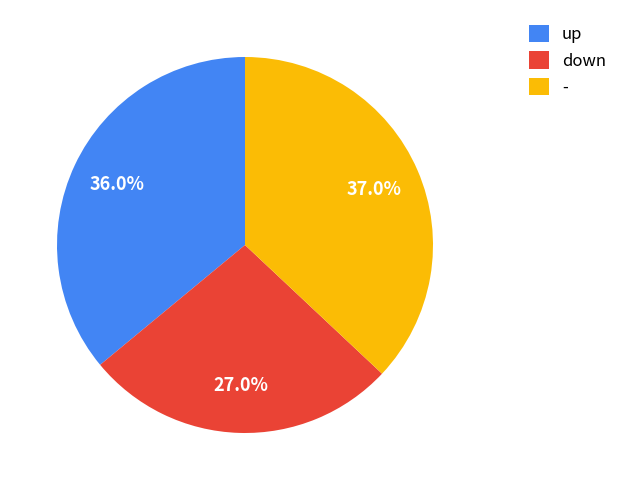

To the nearest percent, what is the difference between the - and down slice percentages?

10%